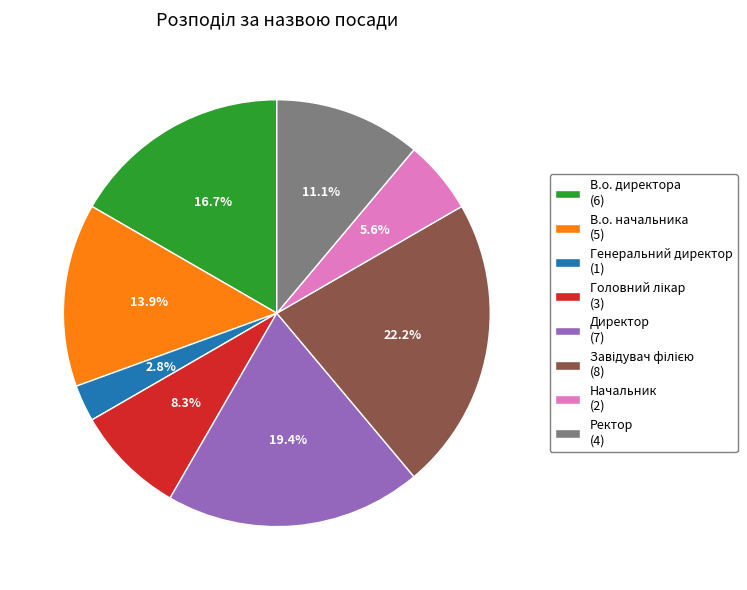

The Ректор slice represents 11% of the pie. True or false?

True